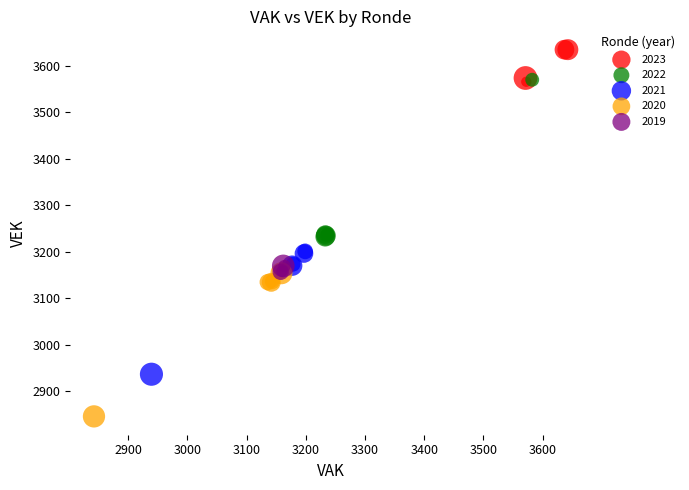

Which series reaches the minimum Y coordinate?

2020